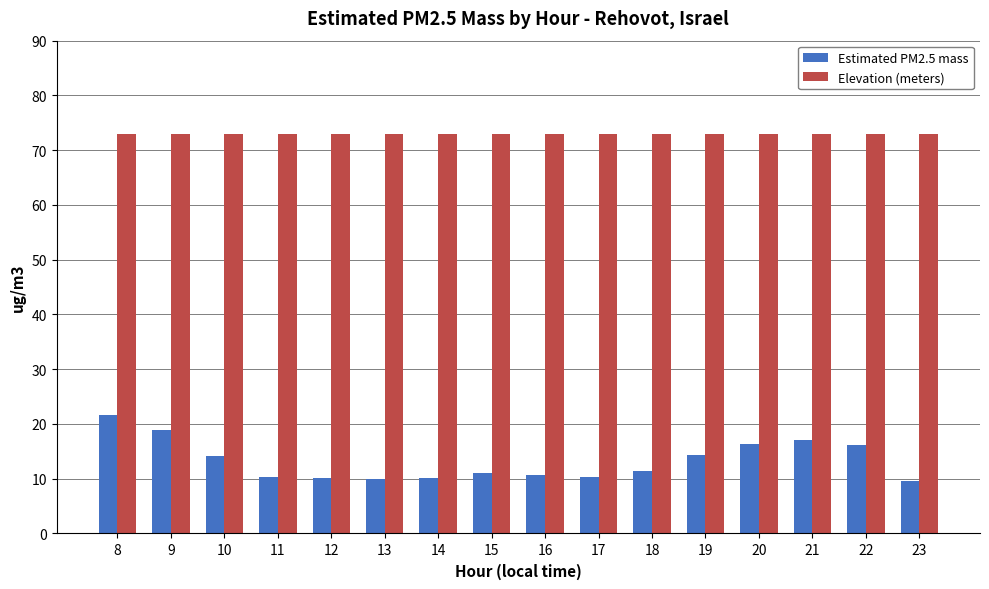

What is the sum of the Estimated PM2.5 mass values at 15 and 17?

21.4